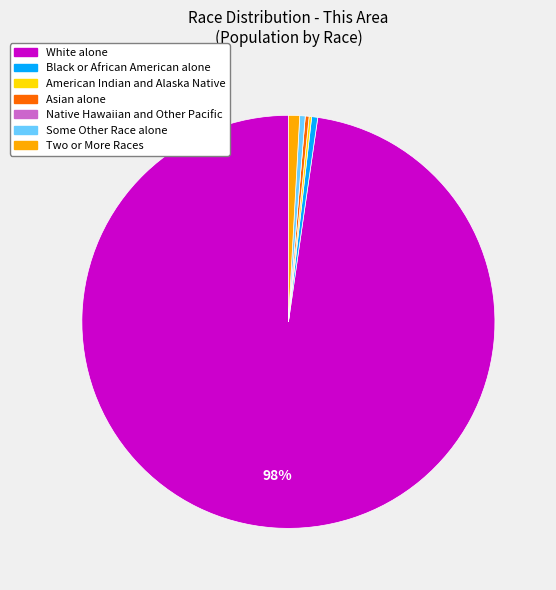

Is there any slice that represents more than half of the pie?

Yes